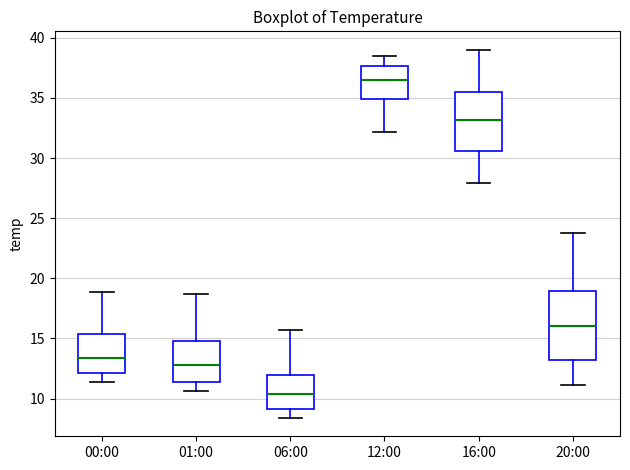

Reading left to right, read every box against the y-axis: the position of its median line, the range the box covers, and the ends of its whiskers. The values are not printed on the chart, so give them approximately, as read against the axis.

00:00: median 13.5, box 12.0 to 15.5, whiskers 11.5 to 19.0
01:00: median 13.0, box 11.5 to 15.0, whiskers 10.5 to 18.5
06:00: median 10.5, box 9.0 to 12.0, whiskers 8.5 to 15.5
12:00: median 36.5, box 35.0 to 37.5, whiskers 32.0 to 38.5
16:00: median 33.0, box 30.5 to 35.5, whiskers 28.0 to 39.0
20:00: median 16.0, box 13.5 to 19.0, whiskers 11.0 to 24.0